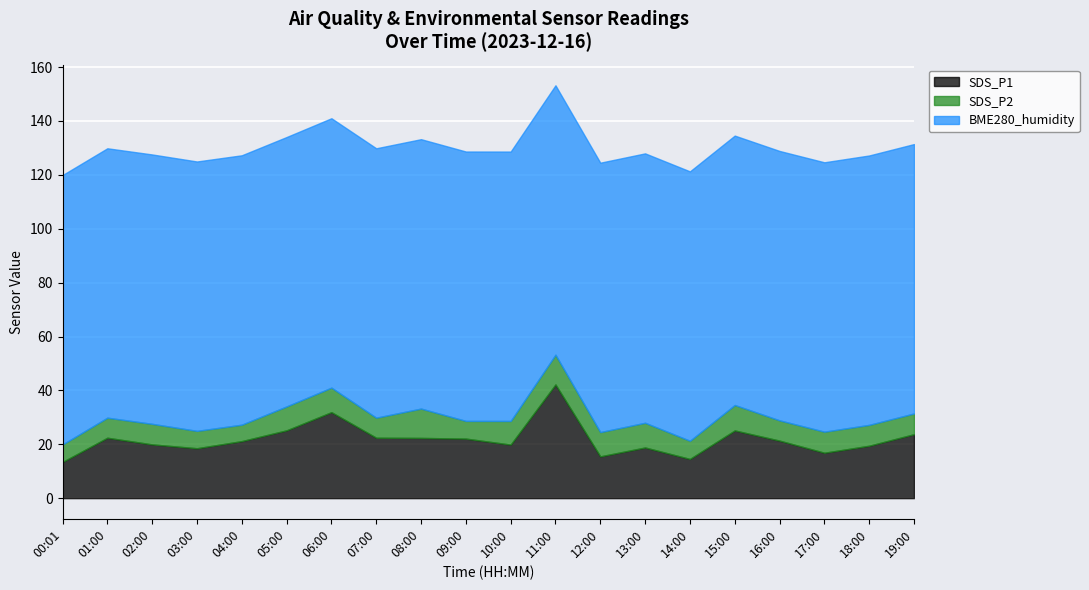

What are all the series names shown in the legend?

SDS_P1, SDS_P2, BME280_humidity